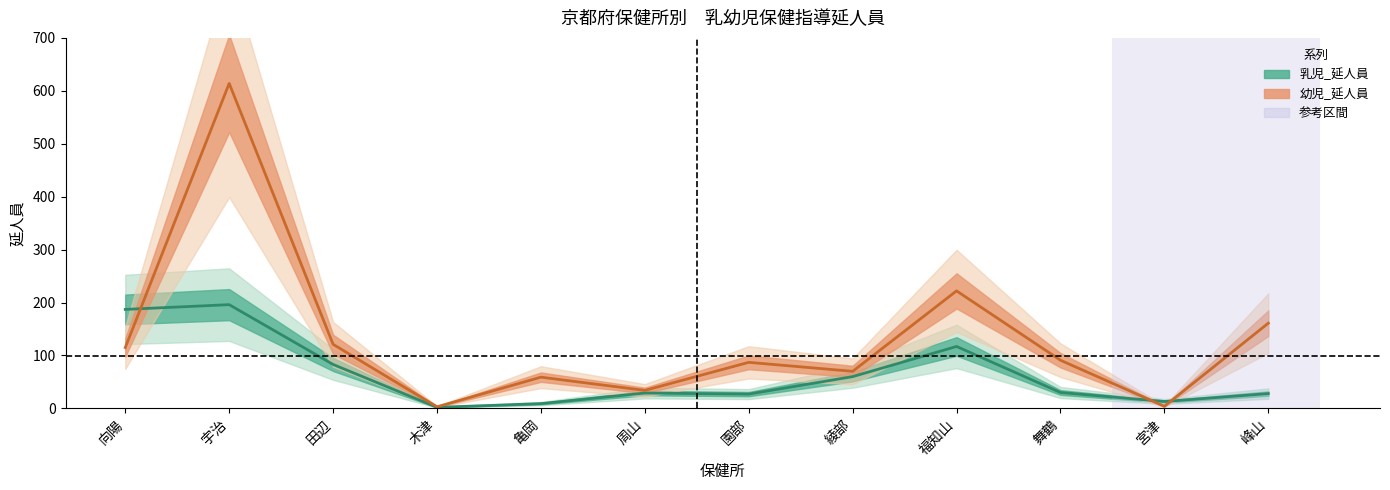

Rank the series by their maximum value, from highest to lowest.

幼児_延人員, 乳児_延人員